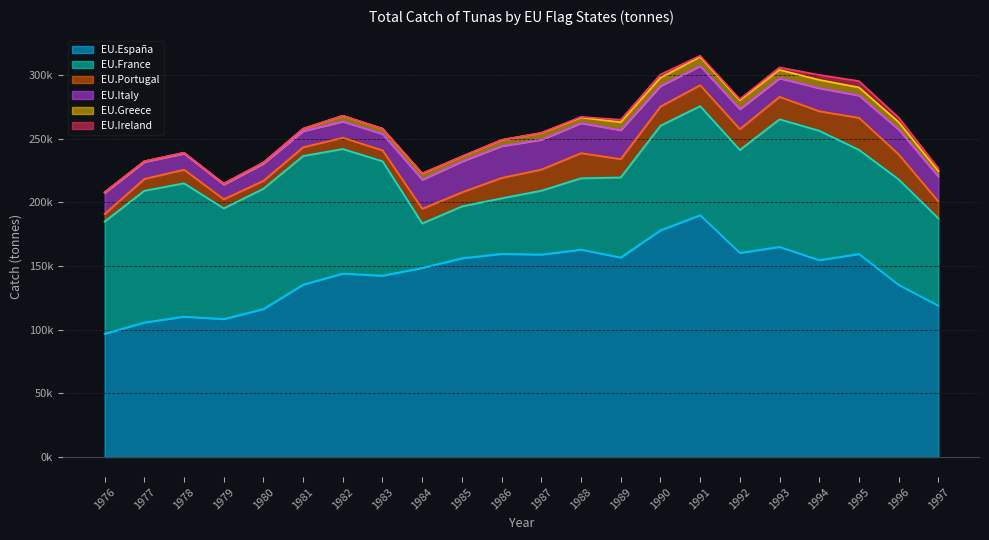

Between 1991 and 1997, which series saw the biggest shift?

EU.España